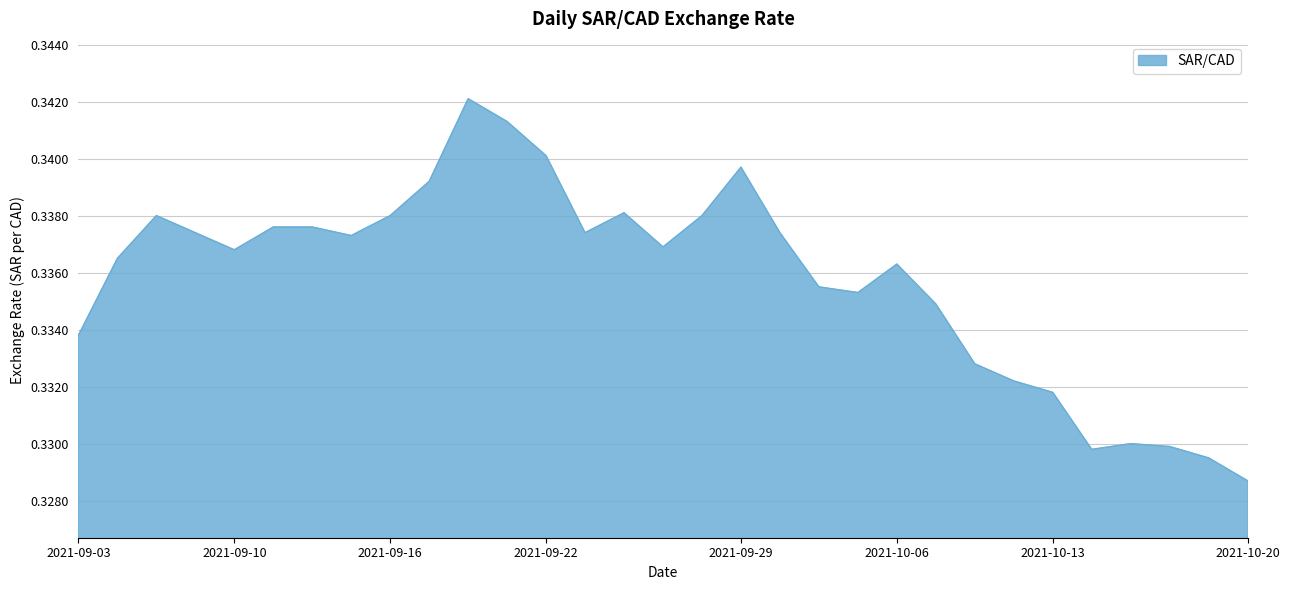

Reading left to right, what are all the values shown in this chart?

0.3	0.3	0.3	0.3	0.3	0.3	0.3	0.3	0.3	0.3	0.3	0.3	0.3	0.3	0.3	0.3	0.3	0.3	0.3	0.3	0.3	0.3	0.3	0.3	0.3	0.3	0.3	0.3	0.3	0.3	0.3